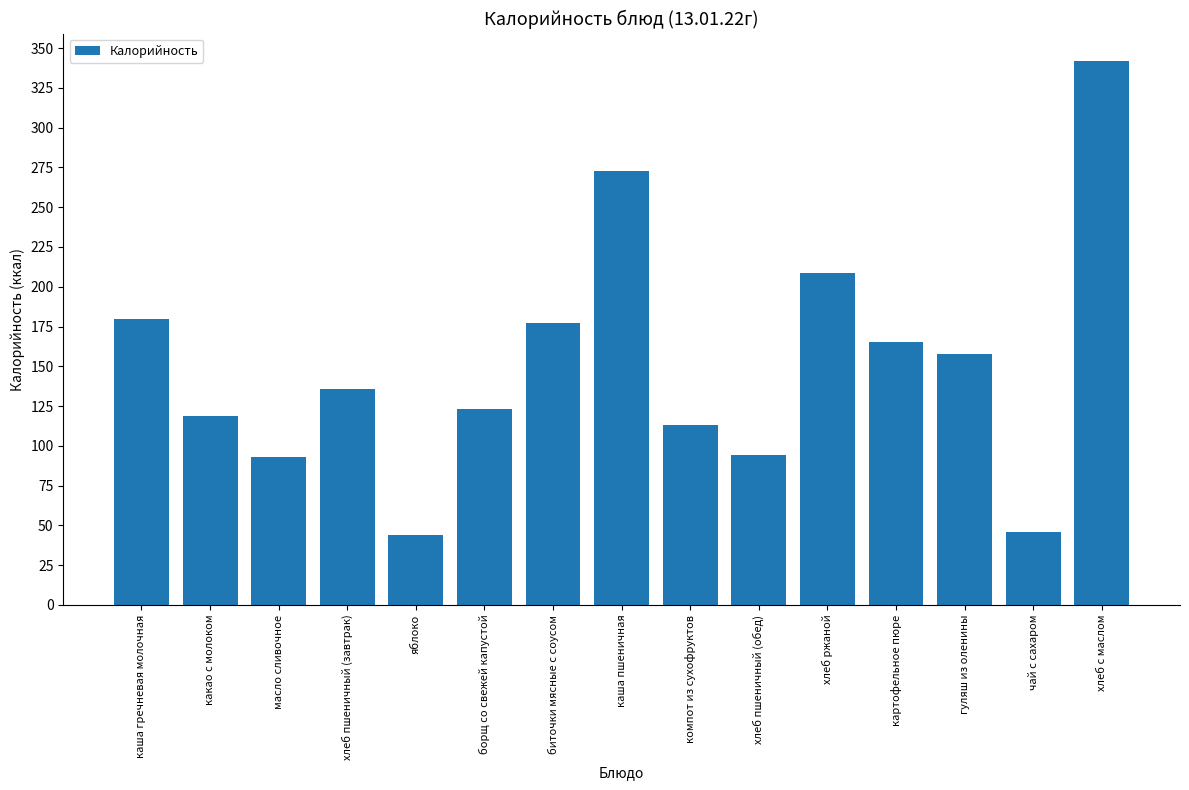

At which category does the chart reach its peak across all series?

хлеб с маслом